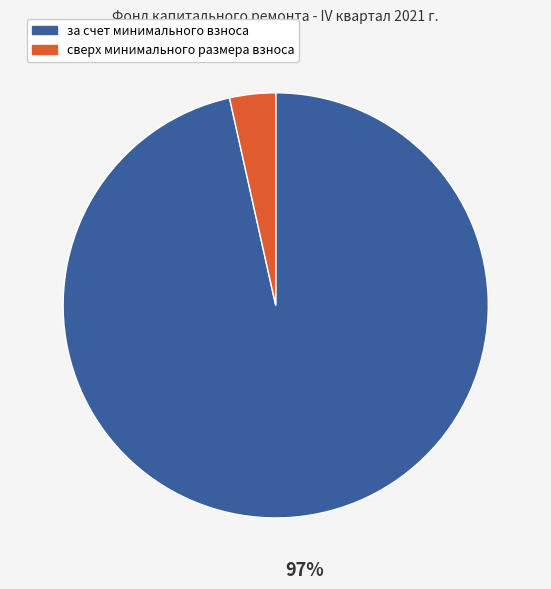

Which has a higher value, сверх минимального размера взноса or за счет минимального взноса?

за счет минимального взноса